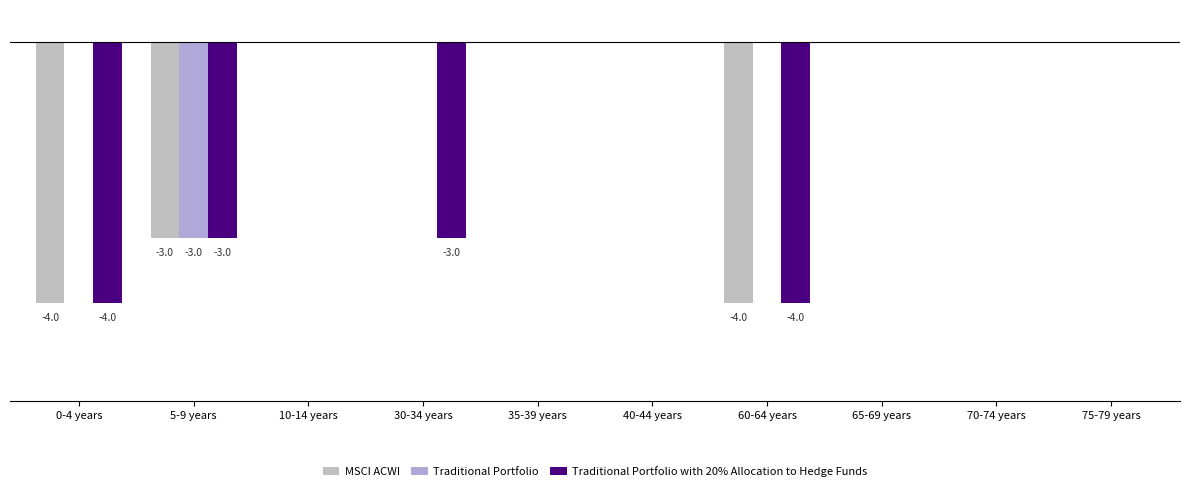

Are the bars horizontal?

No